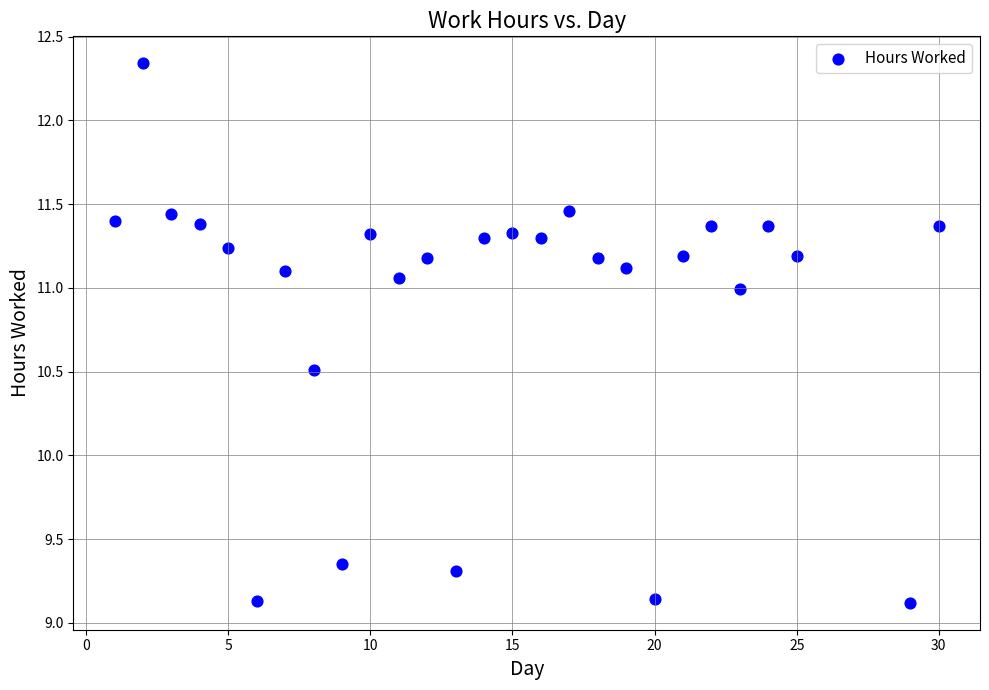

What Y value in the scatter plot is closest to 10?

10.5